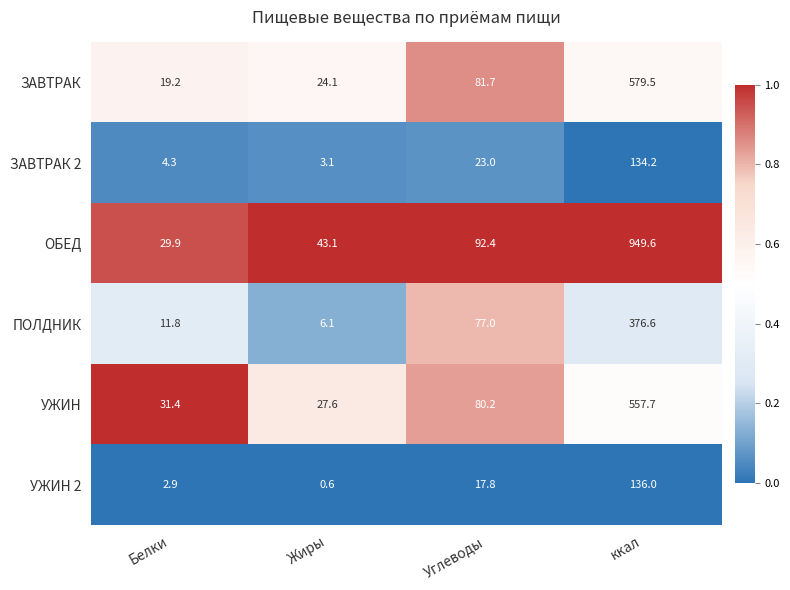

At how many categories does at least one series exceed 0?

4